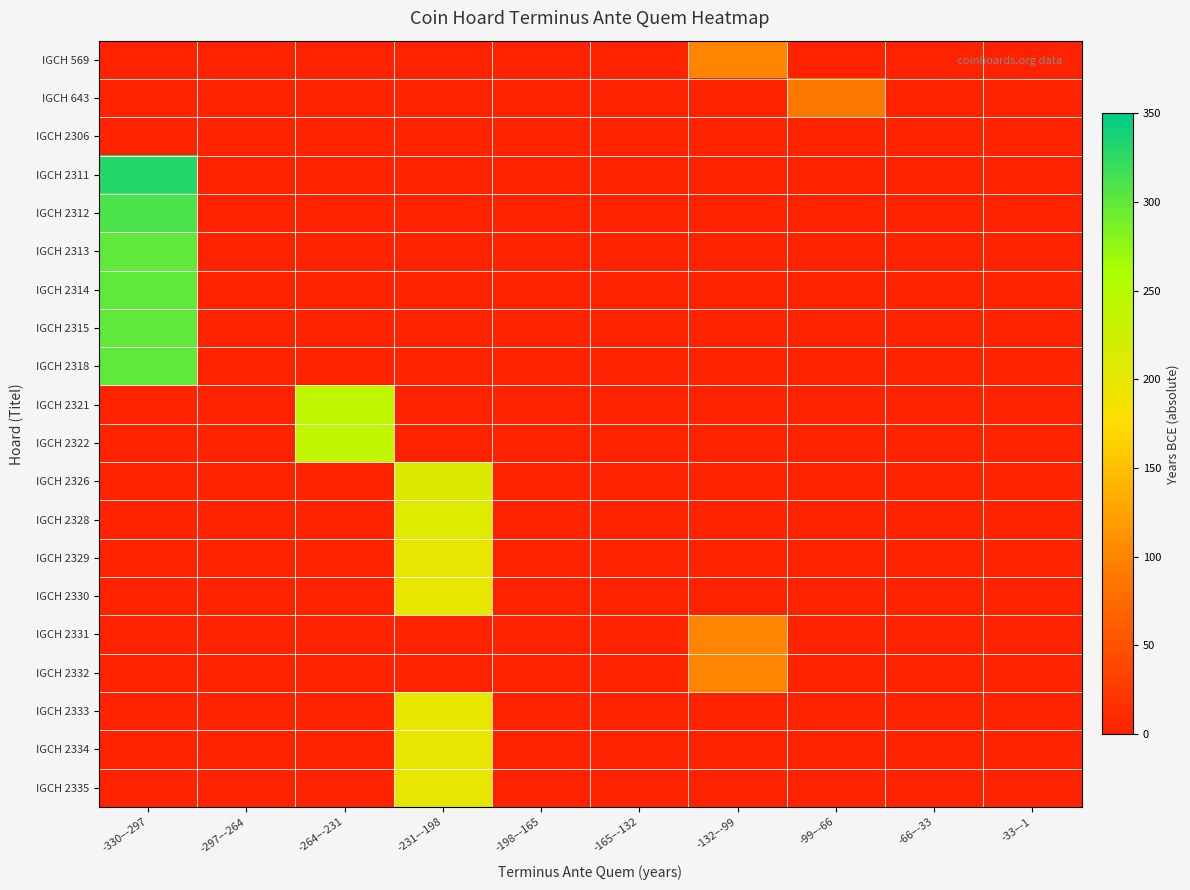

Reading left to right, what are all the values shown in this chart?

IGCH 569: -330–-297=0	-297–-264=0	-264–-231=0	-231–-198=0	-198–-165=0	-165–-132=0	-132–-99=100	-99–-66=0	-66–-33=0	-33–-1=0
IGCH 643: -330–-297=0	-297–-264=0	-264–-231=0	-231–-198=0	-198–-165=0	-165–-132=0	-132–-99=0	-99–-66=89	-66–-33=0	-33–-1=0
IGCH 2306: -330–-297=0	-297–-264=0	-264–-231=0	-231–-198=0	-198–-165=0	-165–-132=0	-132–-99=0	-99–-66=0	-66–-33=0	-33–-1=1
IGCH 2311: -330–-297=330	-297–-264=0	-264–-231=0	-231–-198=0	-198–-165=0	-165–-132=0	-132–-99=0	-99–-66=0	-66–-33=0	-33–-1=0
IGCH 2312: -330–-297=310	-297–-264=0	-264–-231=0	-231–-198=0	-198–-165=0	-165–-132=0	-132–-99=0	-99–-66=0	-66–-33=0	-33–-1=0
IGCH 2313: -330–-297=300	-297–-264=0	-264–-231=0	-231–-198=0	-198–-165=0	-165–-132=0	-132–-99=0	-99–-66=0	-66–-33=0	-33–-1=0
IGCH 2314: -330–-297=300	-297–-264=0	-264–-231=0	-231–-198=0	-198–-165=0	-165–-132=0	-132–-99=0	-99–-66=0	-66–-33=0	-33–-1=0
IGCH 2315: -330–-297=300	-297–-264=0	-264–-231=0	-231–-198=0	-198–-165=0	-165–-132=0	-132–-99=0	-99–-66=0	-66–-33=0	-33–-1=0
IGCH 2318: -330–-297=300	-297–-264=0	-264–-231=0	-231–-198=0	-198–-165=0	-165–-132=0	-132–-99=0	-99–-66=0	-66–-33=0	-33–-1=0
IGCH 2321: -330–-297=0	-297–-264=0	-264–-231=241	-231–-198=0	-198–-165=0	-165–-132=0	-132–-99=0	-99–-66=0	-66–-33=0	-33–-1=0
IGCH 2322: -330–-297=0	-297–-264=0	-264–-231=240	-231–-198=0	-198–-165=0	-165–-132=0	-132–-99=0	-99–-66=0	-66–-33=0	-33–-1=0
IGCH 2326: -330–-297=0	-297–-264=0	-264–-231=0	-231–-198=213	-198–-165=0	-165–-132=0	-132–-99=0	-99–-66=0	-66–-33=0	-33–-1=0
IGCH 2328: -330–-297=0	-297–-264=0	-264–-231=0	-231–-198=209	-198–-165=0	-165–-132=0	-132–-99=0	-99–-66=0	-66–-33=0	-33–-1=0
IGCH 2329: -330–-297=0	-297–-264=0	-264–-231=0	-231–-198=200	-198–-165=0	-165–-132=0	-132–-99=0	-99–-66=0	-66–-33=0	-33–-1=0
IGCH 2330: -330–-297=0	-297–-264=0	-264–-231=0	-231–-198=200	-198–-165=0	-165–-132=0	-132–-99=0	-99–-66=0	-66–-33=0	-33–-1=0
IGCH 2331: -330–-297=0	-297–-264=0	-264–-231=0	-231–-198=0	-198–-165=0	-165–-132=0	-132–-99=100	-99–-66=0	-66–-33=0	-33–-1=0
IGCH 2332: -330–-297=0	-297–-264=0	-264–-231=0	-231–-198=0	-198–-165=0	-165–-132=0	-132–-99=100	-99–-66=0	-66–-33=0	-33–-1=0
IGCH 2333: -330–-297=0	-297–-264=0	-264–-231=0	-231–-198=200	-198–-165=0	-165–-132=0	-132–-99=0	-99–-66=0	-66–-33=0	-33–-1=0
IGCH 2334: -330–-297=0	-297–-264=0	-264–-231=0	-231–-198=200	-198–-165=0	-165–-132=0	-132–-99=0	-99–-66=0	-66–-33=0	-33–-1=0
IGCH 2335: -330–-297=0	-297–-264=0	-264–-231=0	-231–-198=200	-198–-165=0	-165–-132=0	-132–-99=0	-99–-66=0	-66–-33=0	-33–-1=0